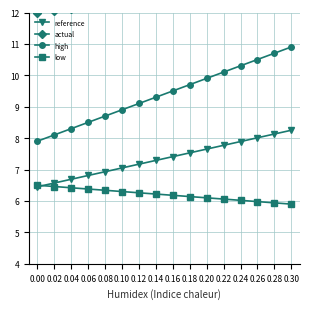

What is the maximum value for reference?

8.3